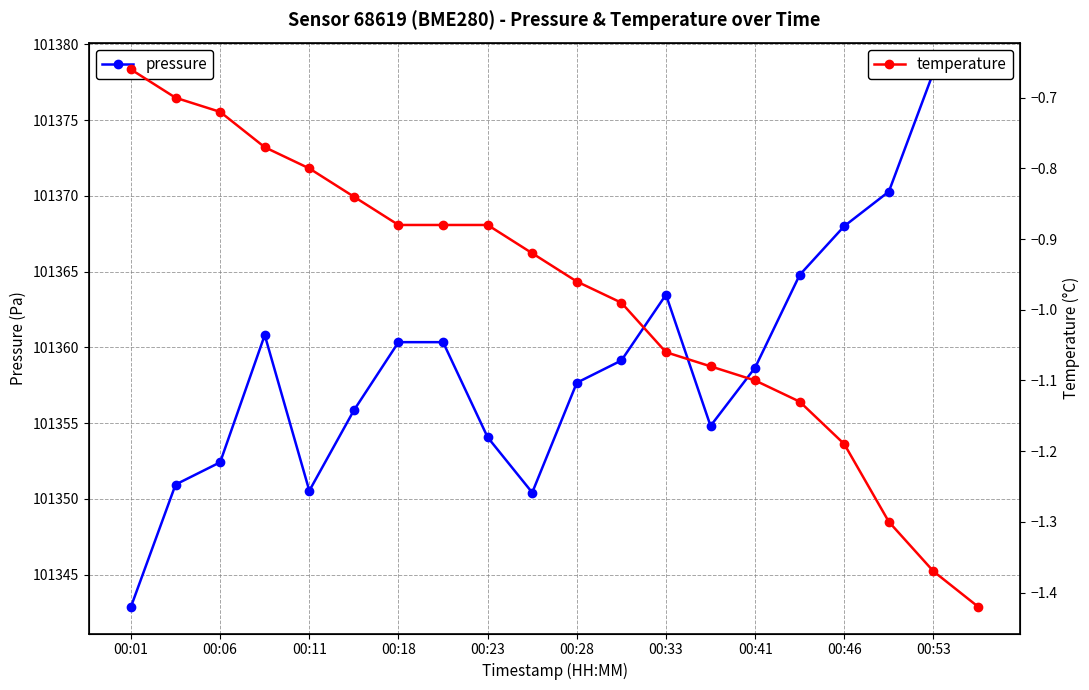

How many lines are shown in the chart?

2